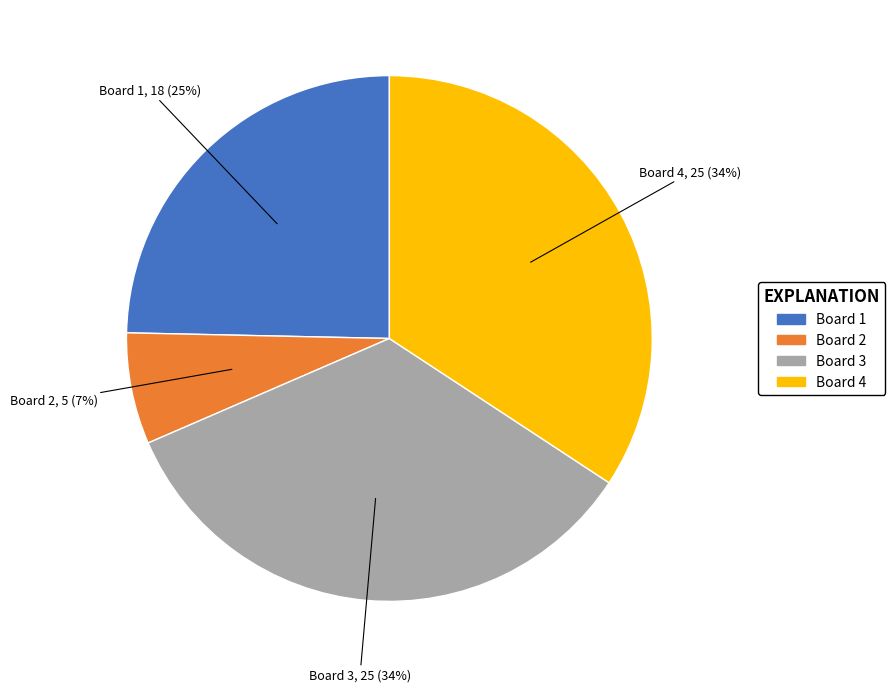

Combined, do Board 1 and Board 4 account for over 50%?

Yes